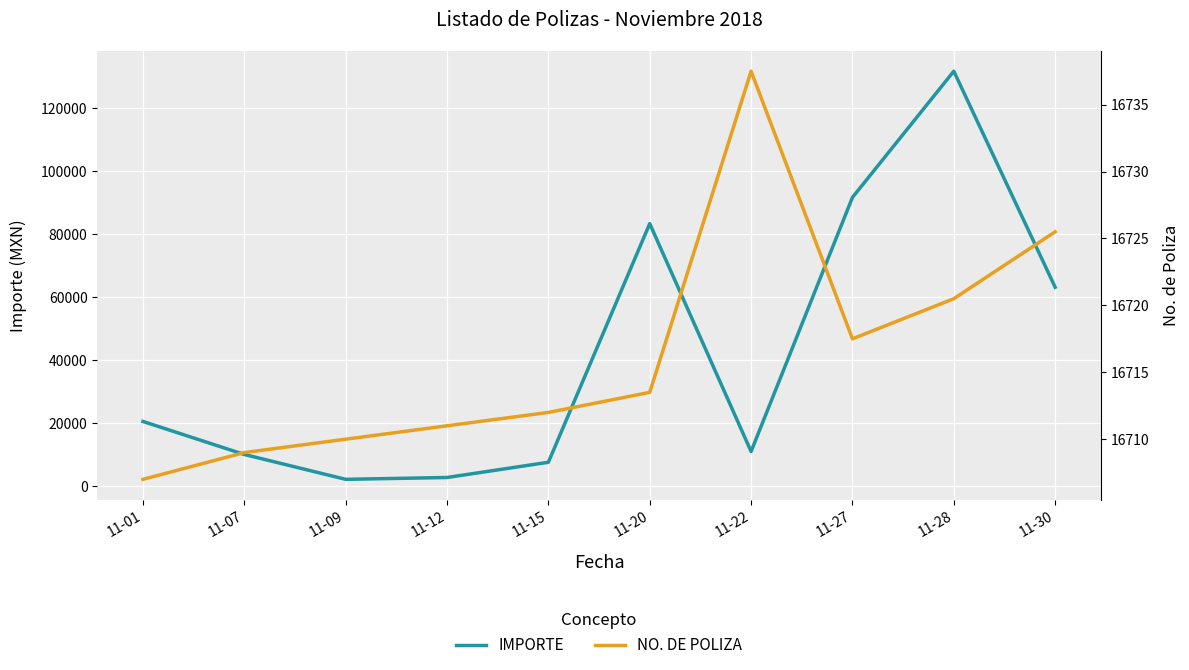

Where is the first local minimum for IMPORTE?

11-09